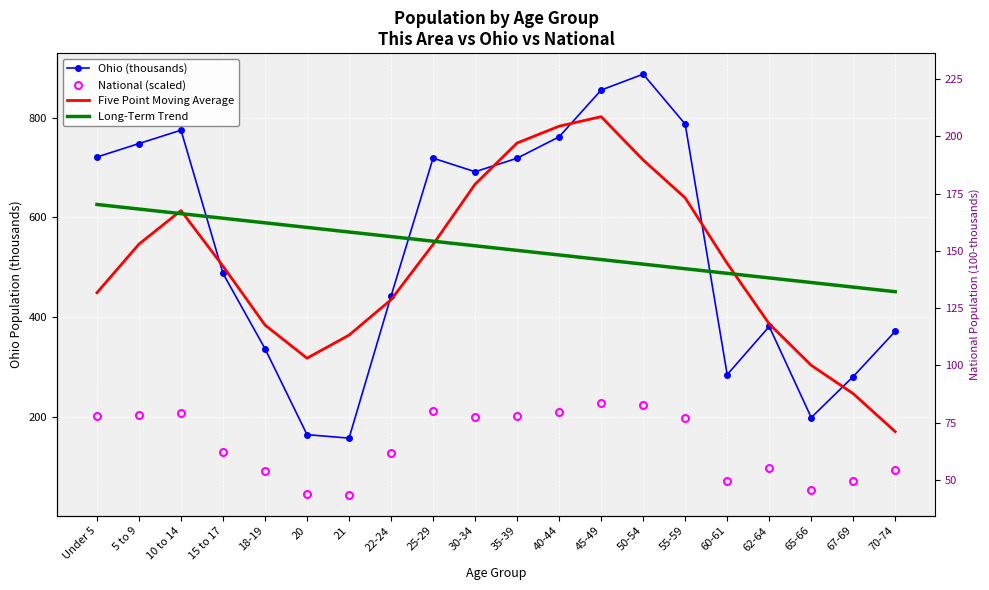

What is the value of the Long-Term Trend point at the 10th from the left?

542.8